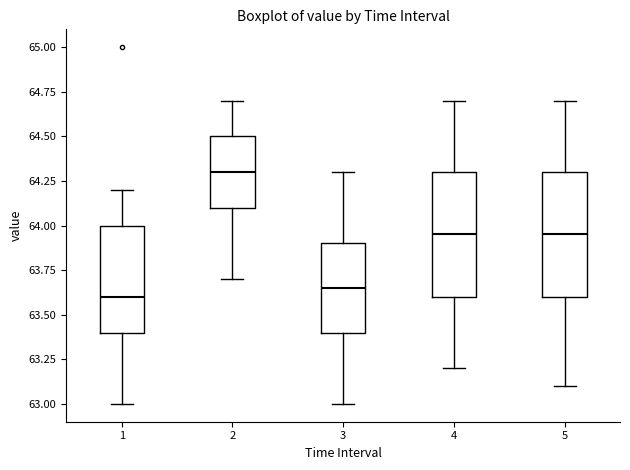

Where does the median line of the box at x = 1 sit on the y-axis? The values are not printed on the chart, so give them approximately, as read against the axis.

63.60